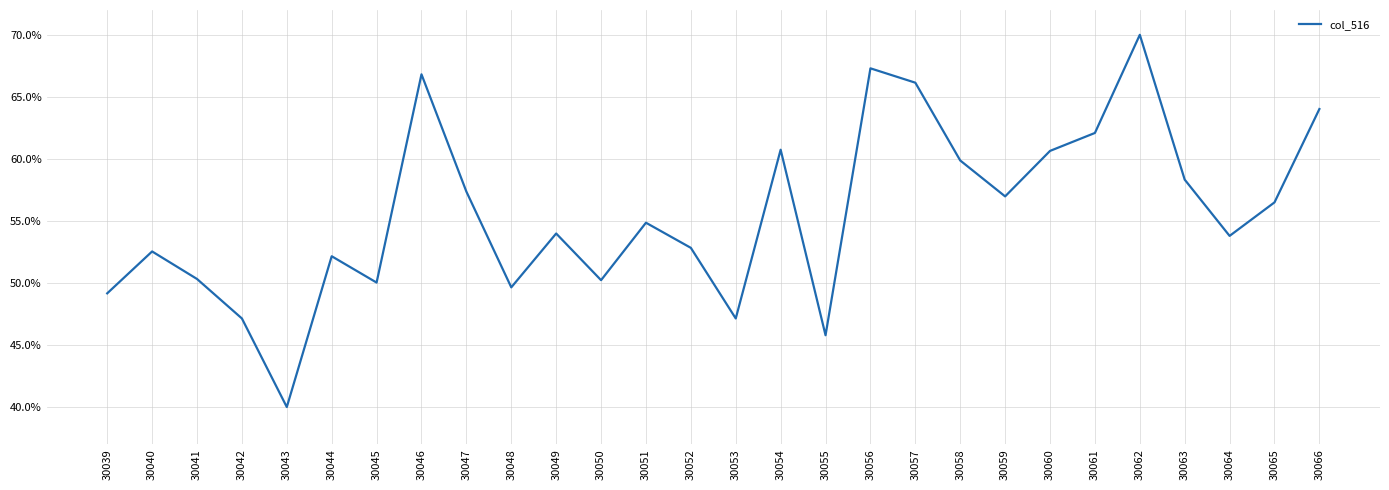

At which category does the data reach its first local peak?

30040